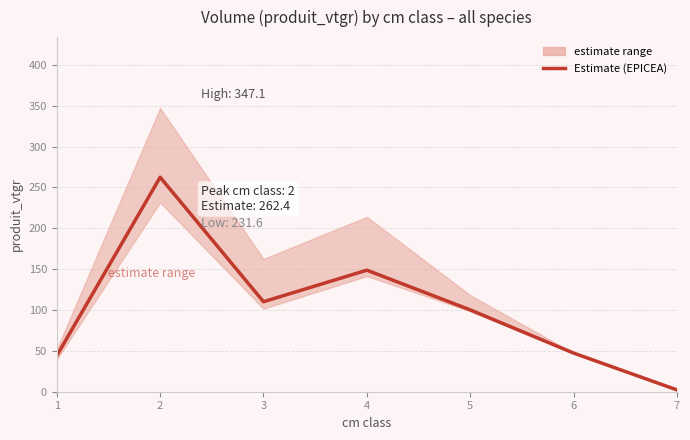

What is the sum of all values?

715.0